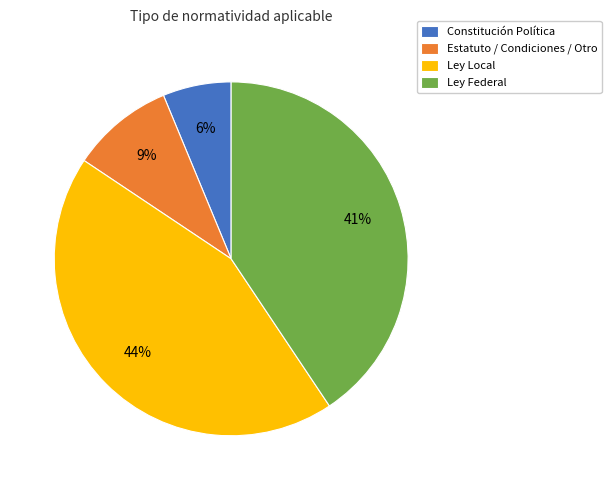

What is the smallest slice in the pie chart?

Constitución Política